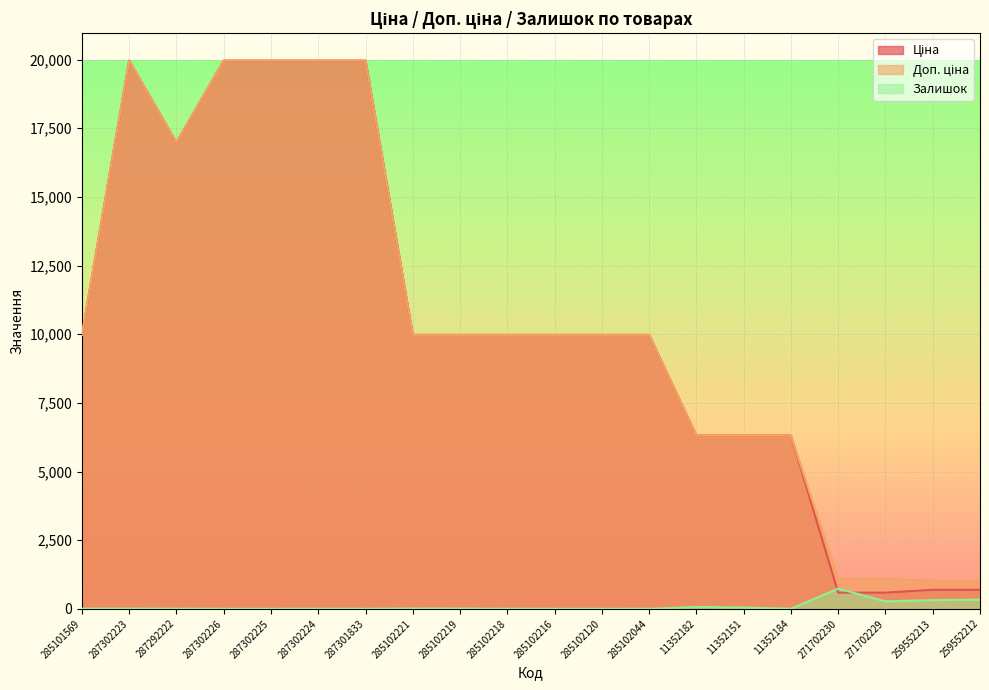

At how many categories does at least one series exceed 4940?

16